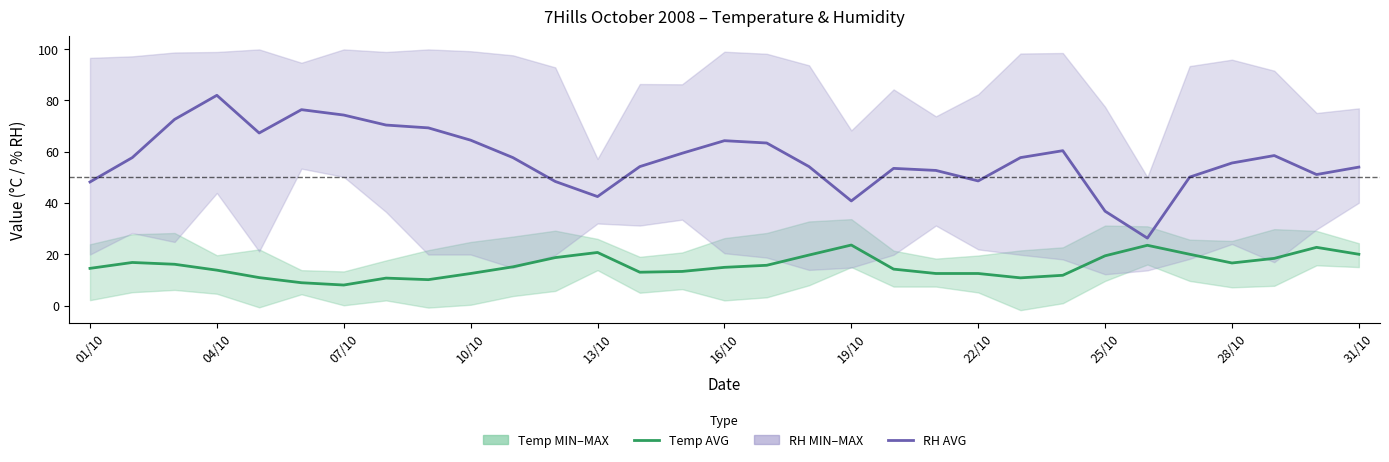

Rank the series at 07/10 from highest to lowest value.

RH AVG, Temp AVG